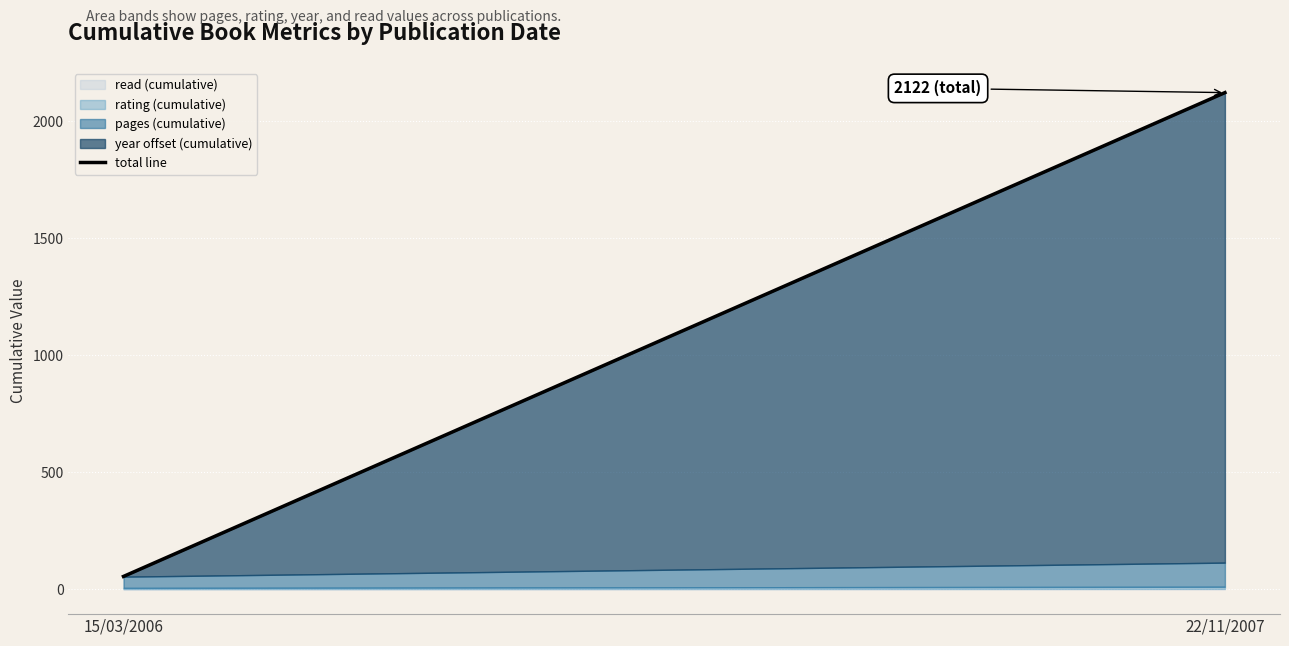

Which label corresponds to the smallest value in the chart?

15/03/2006